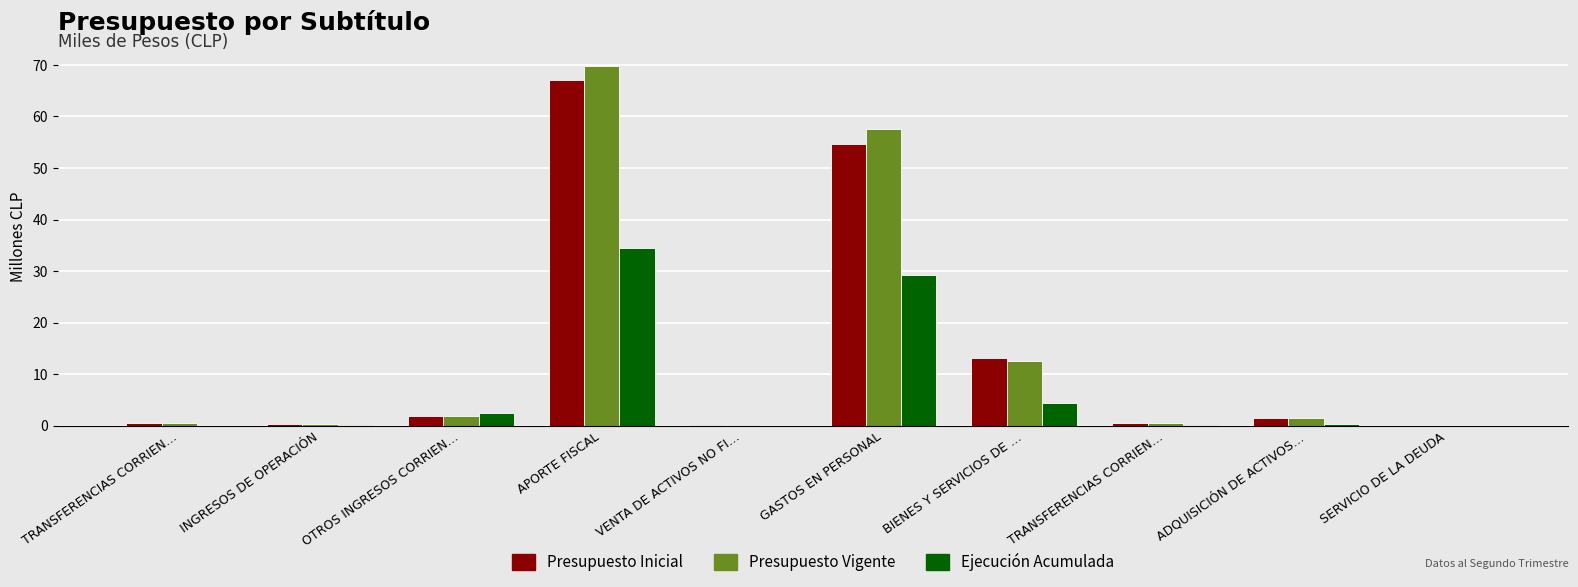

Which series has the largest range (max minus min)?

Presupuesto Vigente